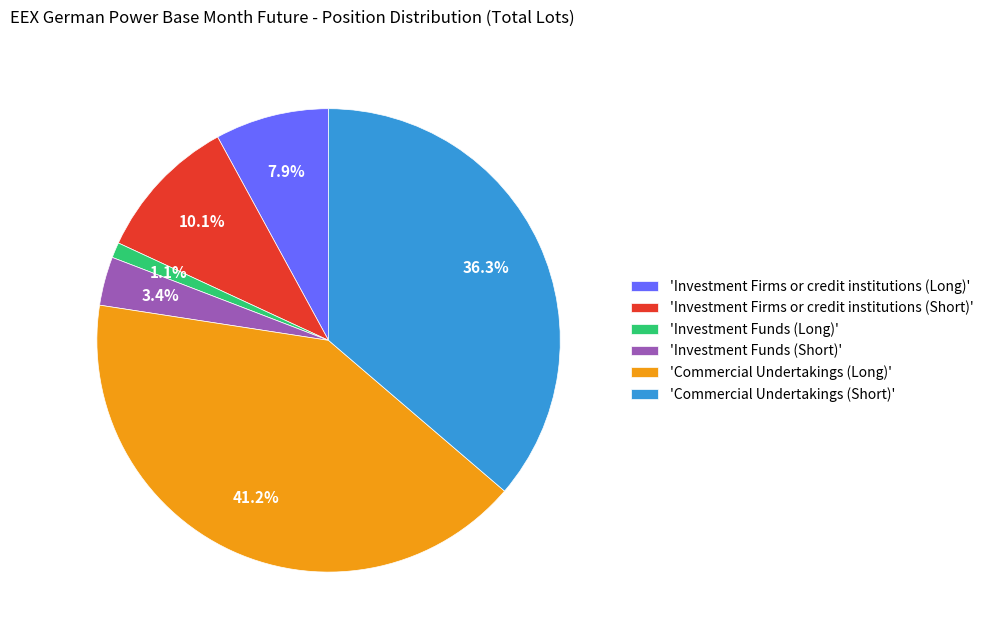

Rank the categories by value from lowest to highest.

'Investment Funds (Long)', 'Investment Funds (Short)', 'Investment Firms or credit institutions (Long)', 'Investment Firms or credit institutions (Short)', 'Commercial Undertakings (Short)', 'Commercial Undertakings (Long)'